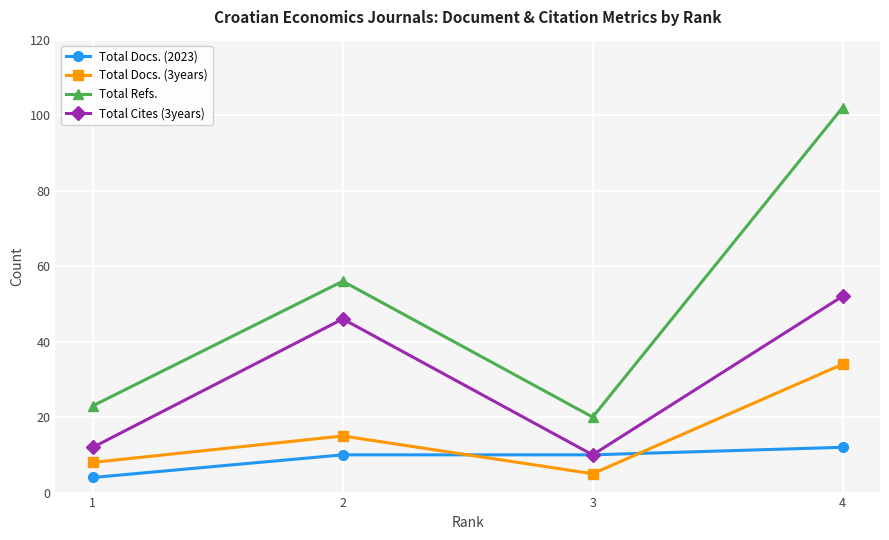

True or false: Total Docs. (3years) and Total Cites (3years) cross at least once.

False